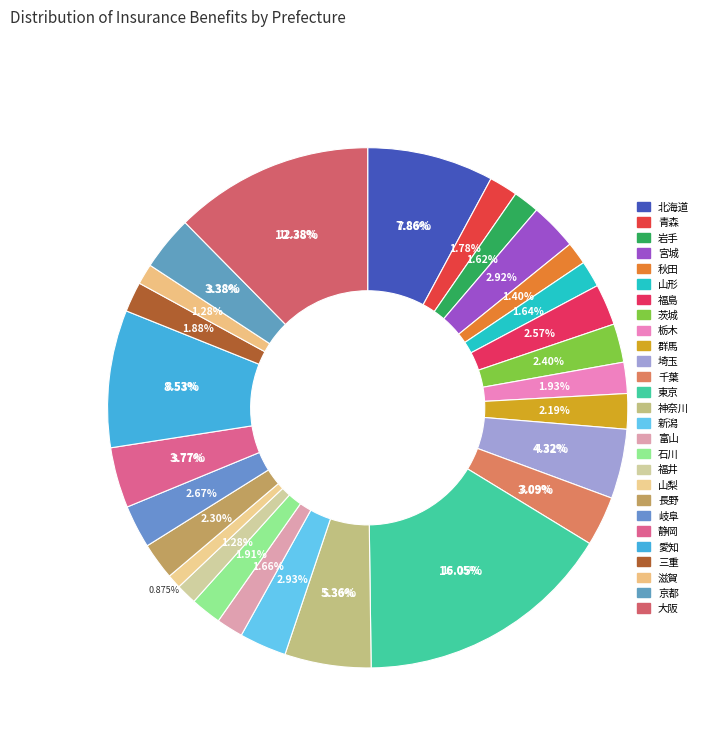

Is there a majority slice in this chart?

No